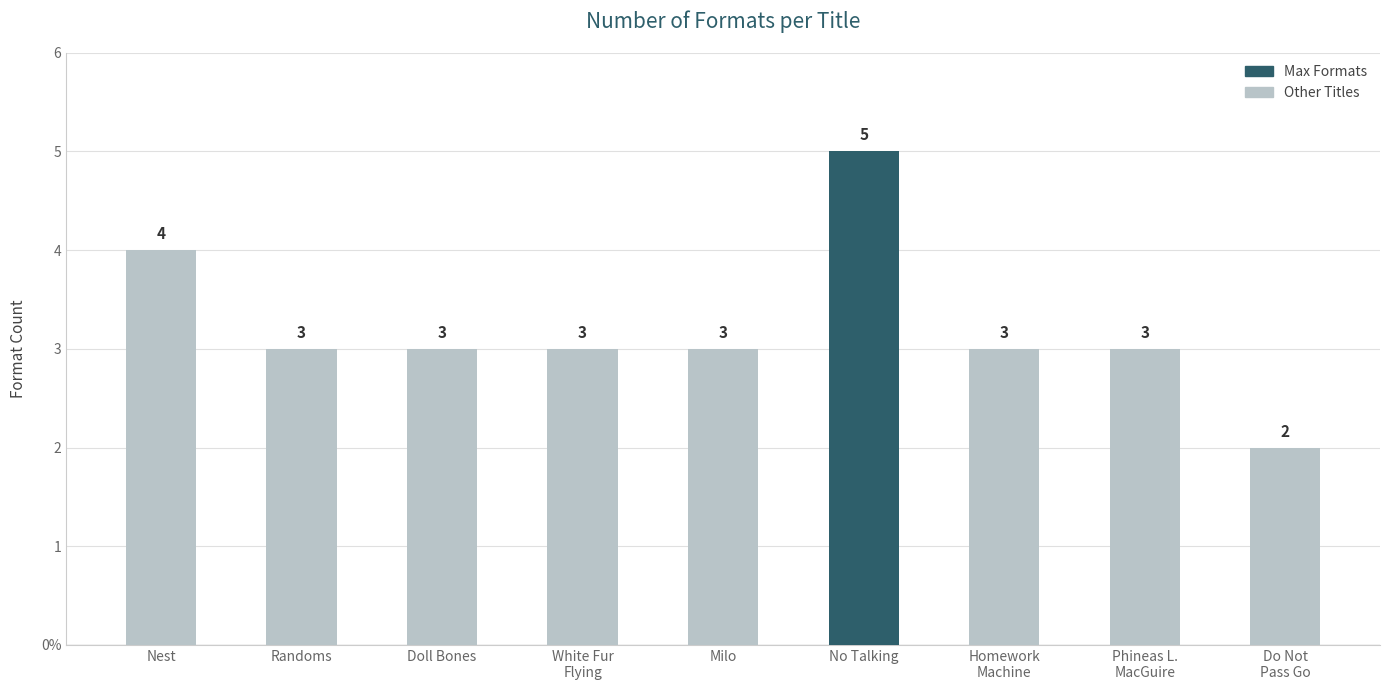

Rank the categories by value from lowest to highest.

Do Not
Pass Go, Randoms, Doll Bones, White Fur
Flying, Milo, Homework
Machine, Phineas L.
MacGuire, Nest, No Talking